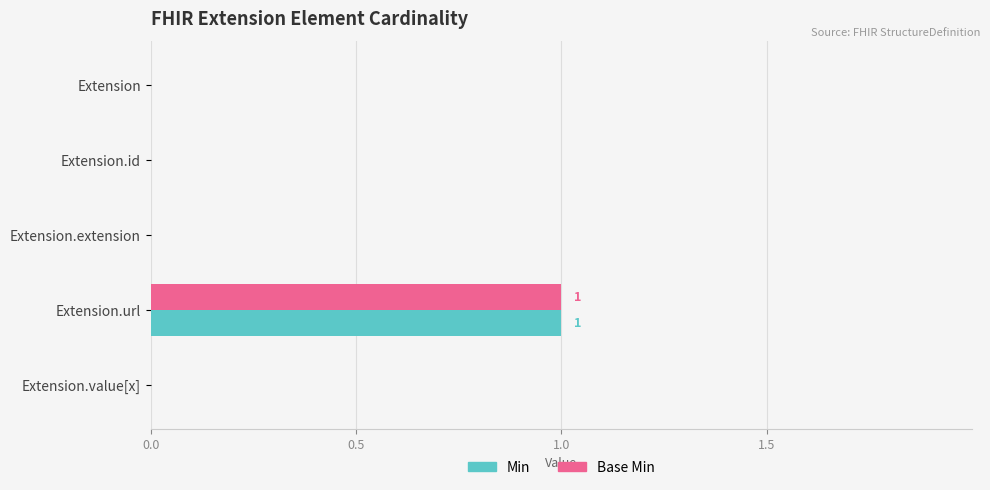

True or false: Min has a value of 0 at Extension.url.

False